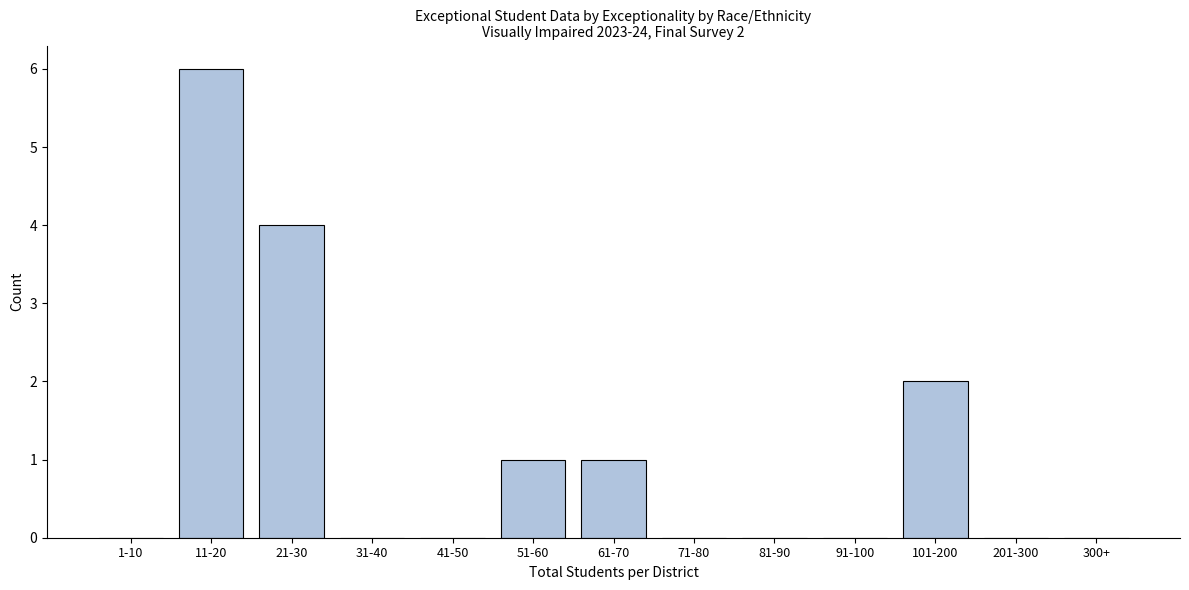

Reading left to right, list all the values displayed in this chart.

1-10=0	11-20=6	21-30=4	31-40=0	41-50=0	51-60=1	61-70=1	71-80=0	81-90=0	91-100=0	101-200=2	201-300=0	300+=0